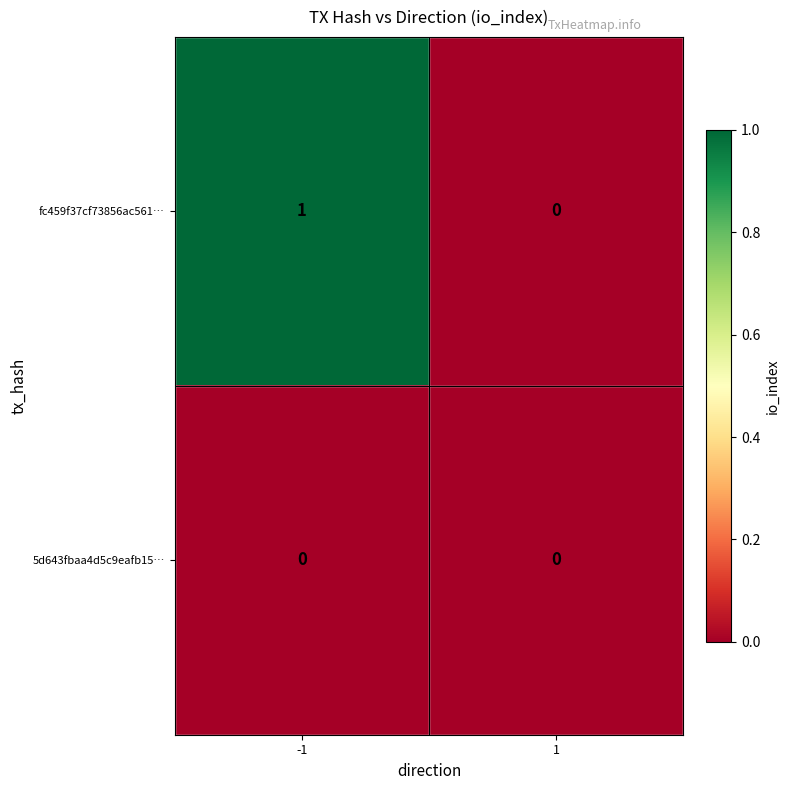

List the labels in order of fc459f37cf73856ac561… value, largest first.

-1, 1